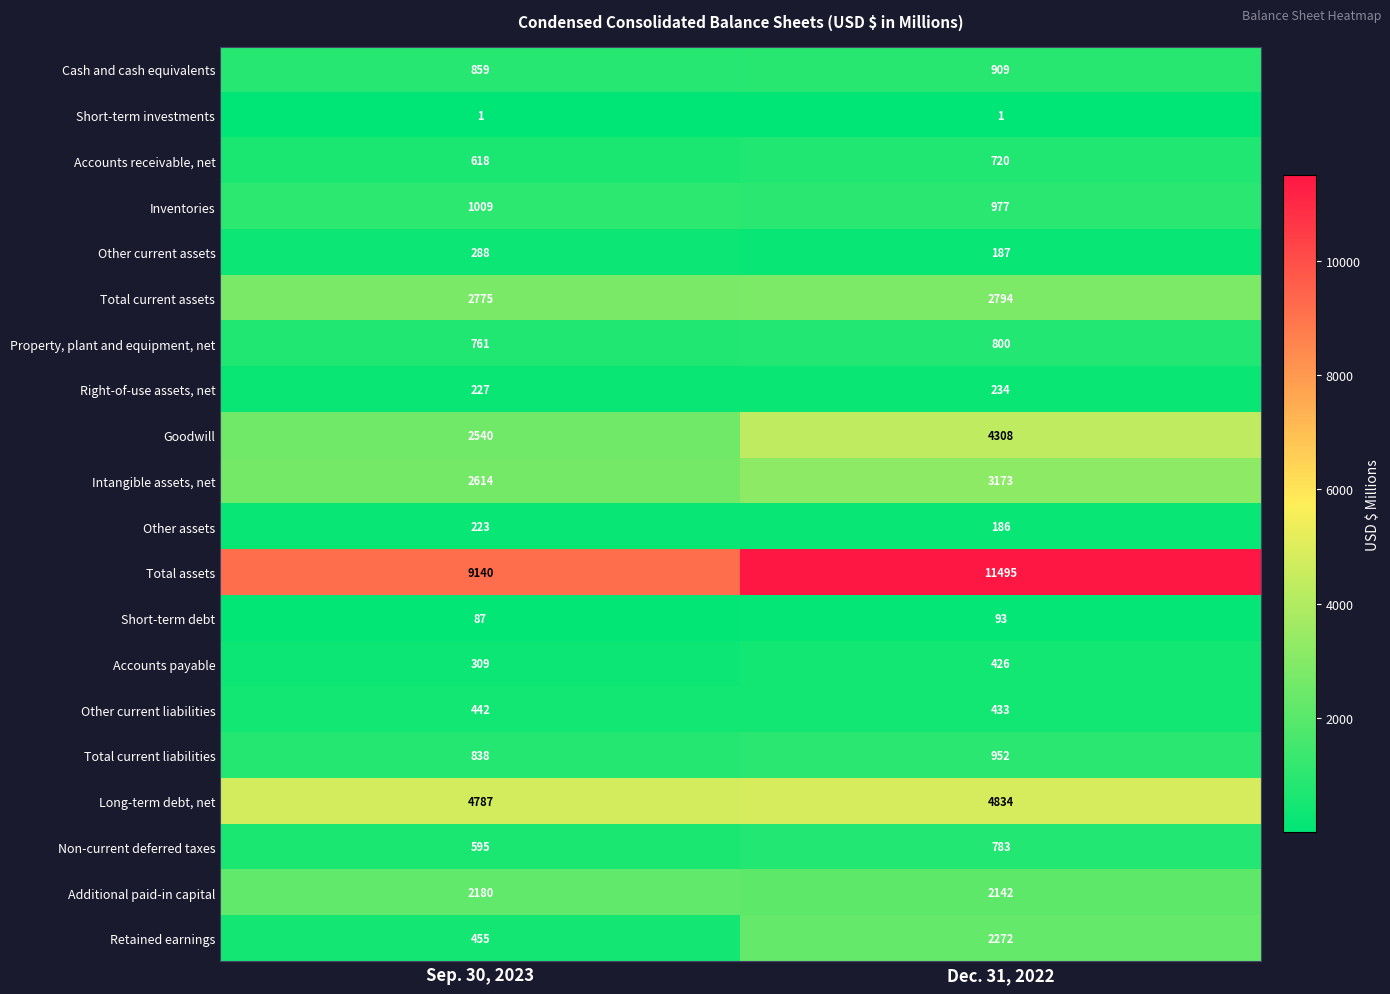

The value of Right-of-use assets, net at Dec. 31, 2022 is 50. True or false?

False